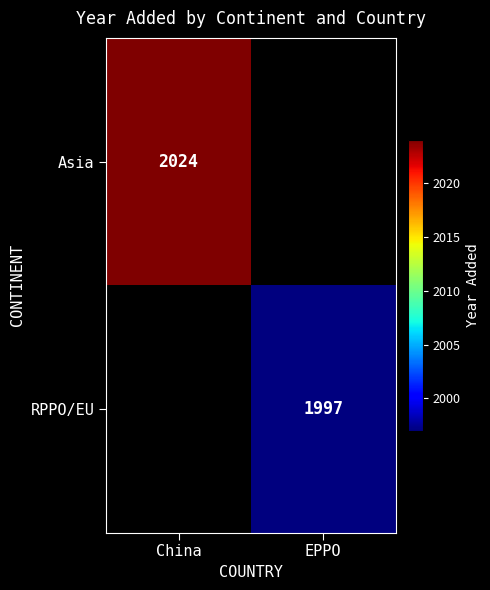

Is it true that Asia equals 631 at China?

False